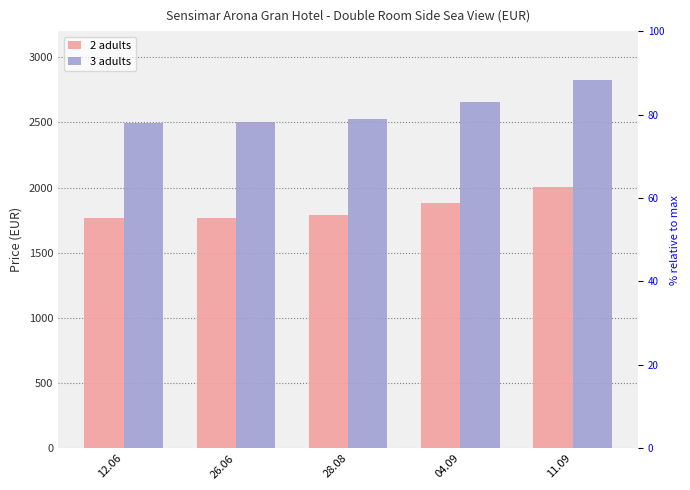

The 3 adults series shows 2503 at 26.06. True or false?

True